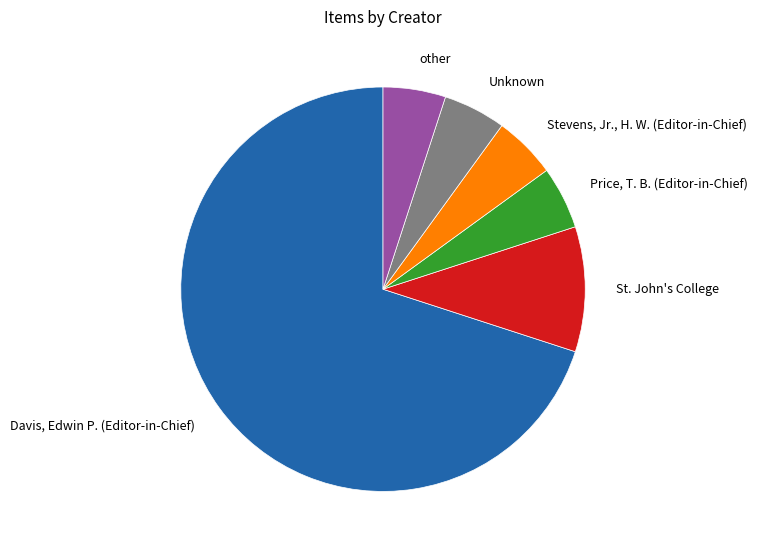

Is it true that St. John's College is 10% of the pie?

True